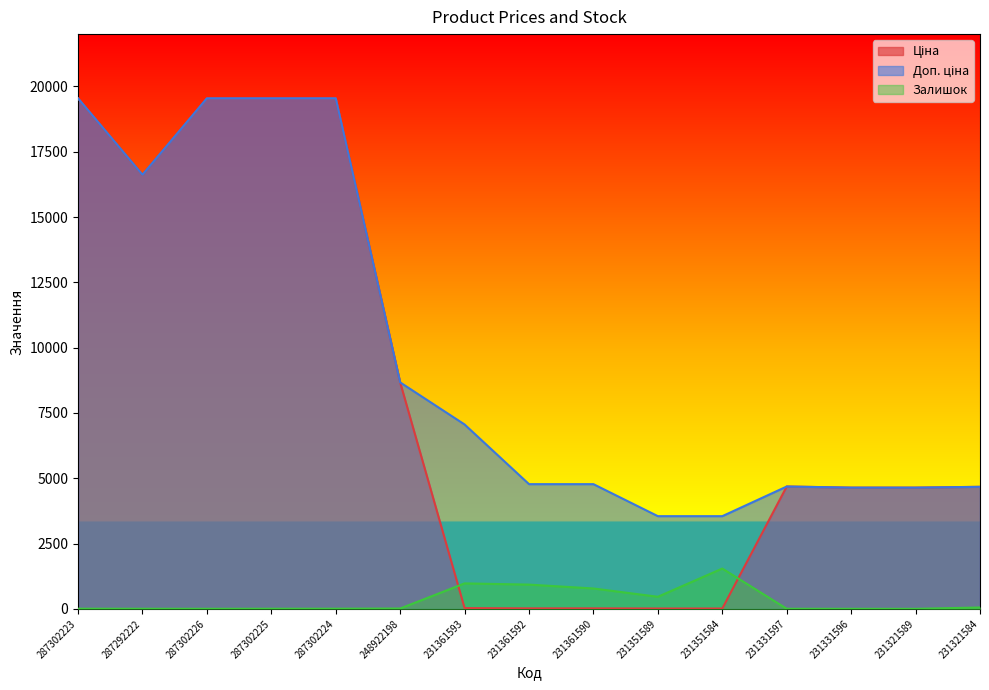

True or false: Доп. ціна and Залишок cross at least once.

False